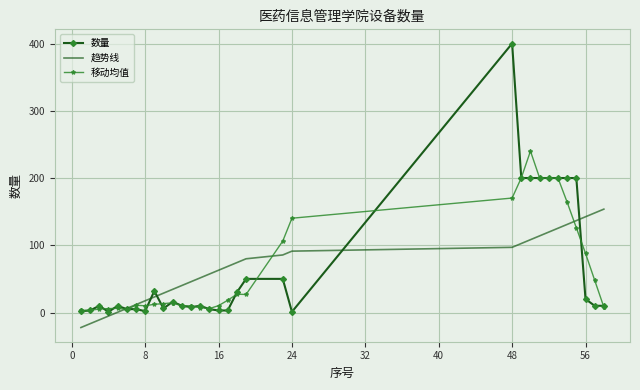

Which series has the widest spread of values?

数量